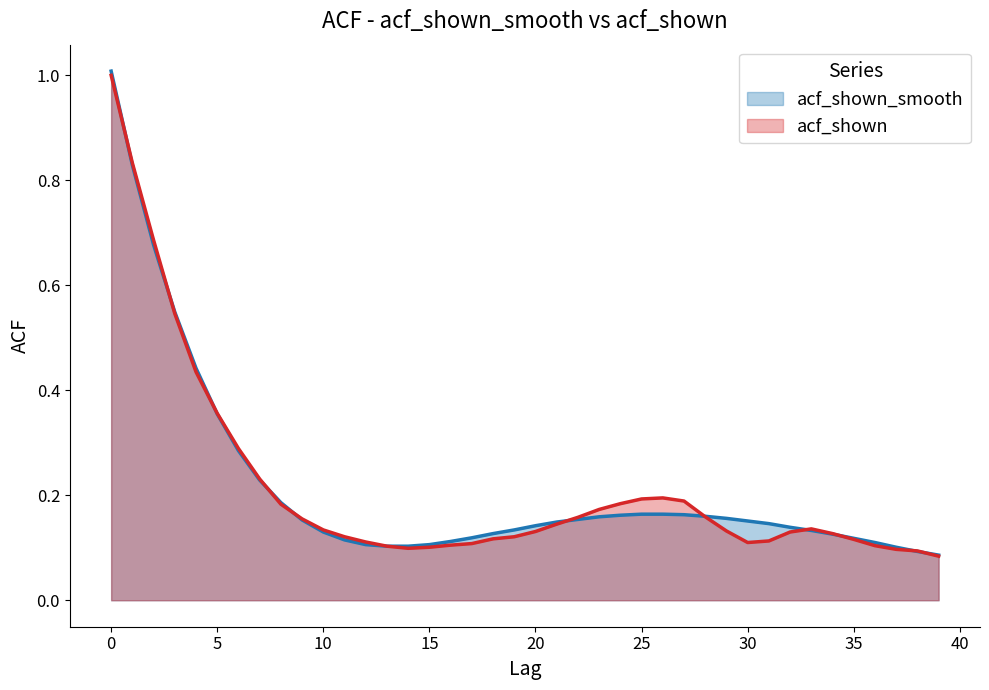

The acf_shown series shows 0.2 at 38. True or false?

False